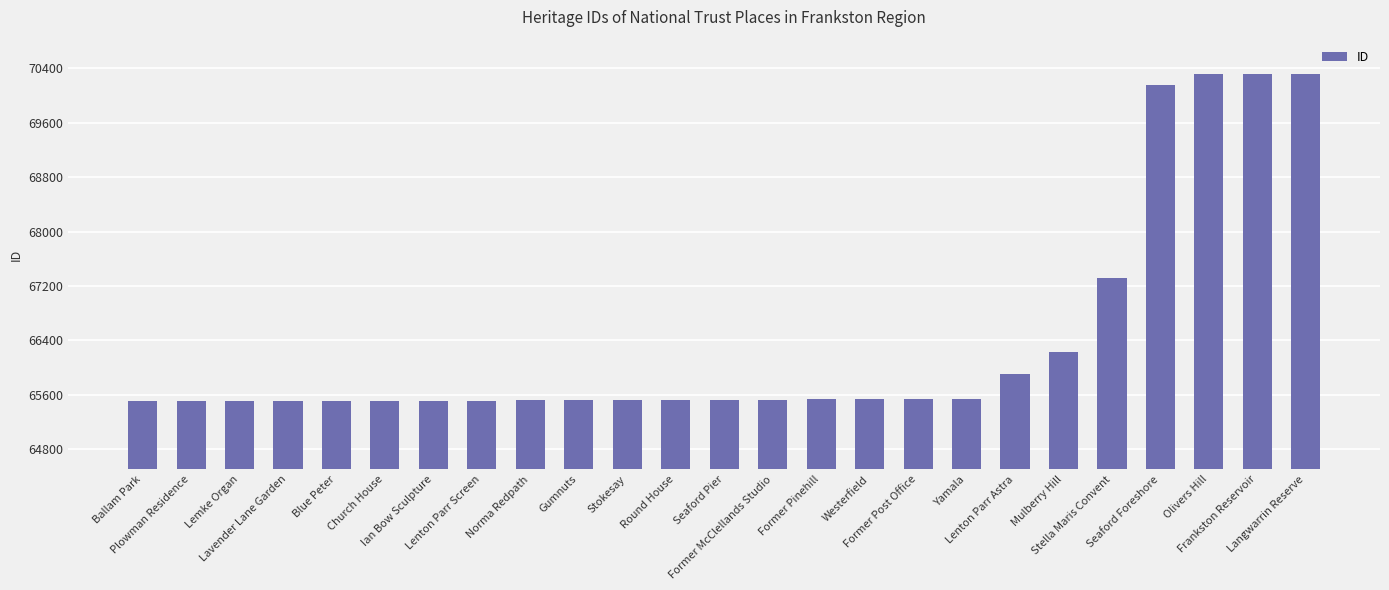

What is the smallest value displayed?

65500